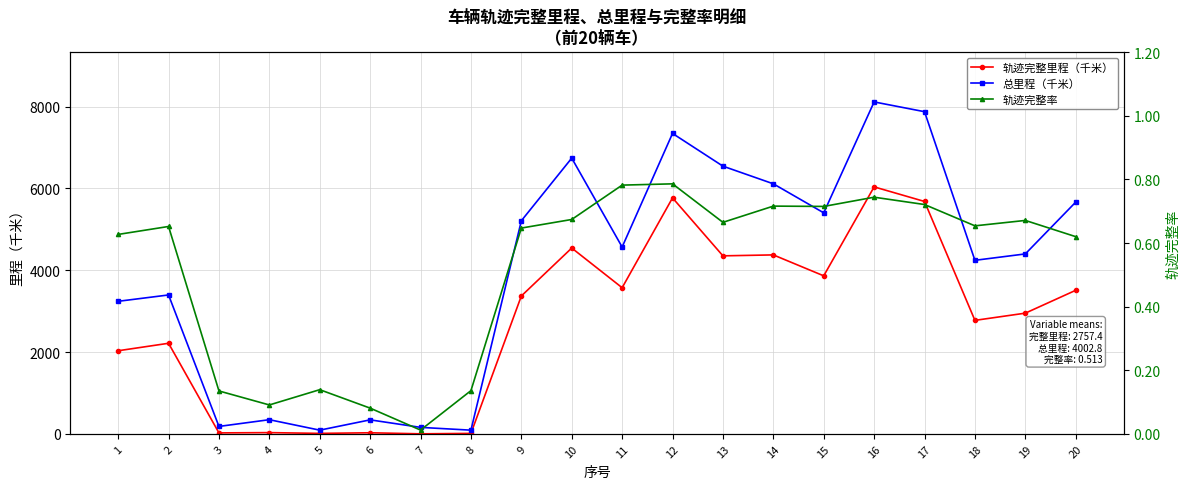

True or false: 总里程（千米） has a value of 91.6 at 5.

True